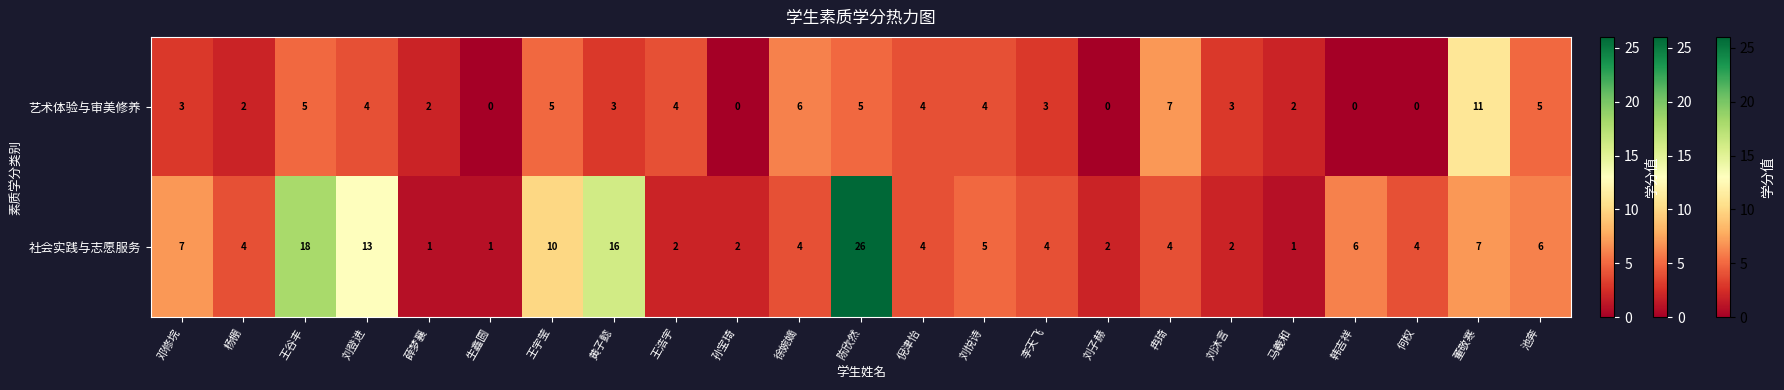

Which series changed the most between 王宇莹 and 董敬寒?

艺术体验与审美修养